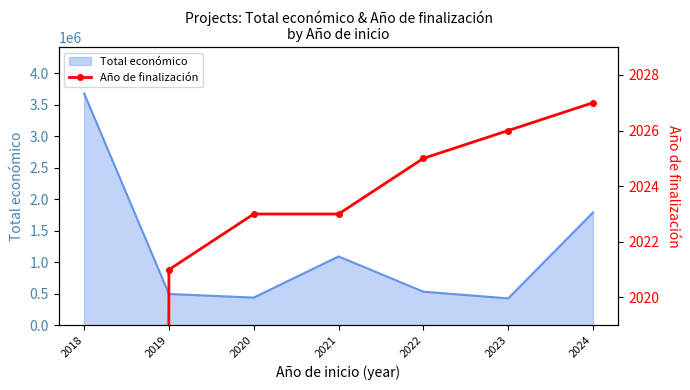

Reading left to right, extract all data points from this chart.

2018=0	2019=2021	2020=2023	2021=2023	2022=2025	2023=2026	2024=2027